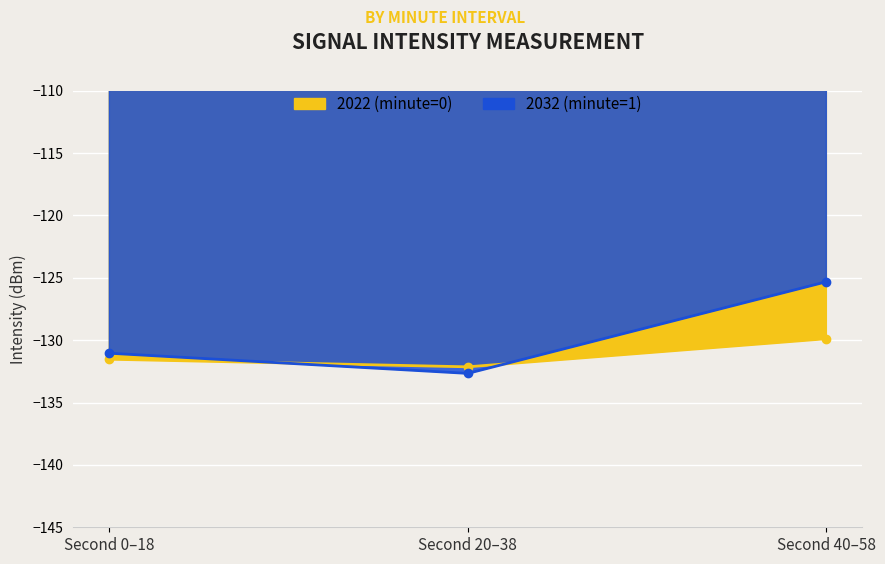

How many lines are shown in the chart?

2